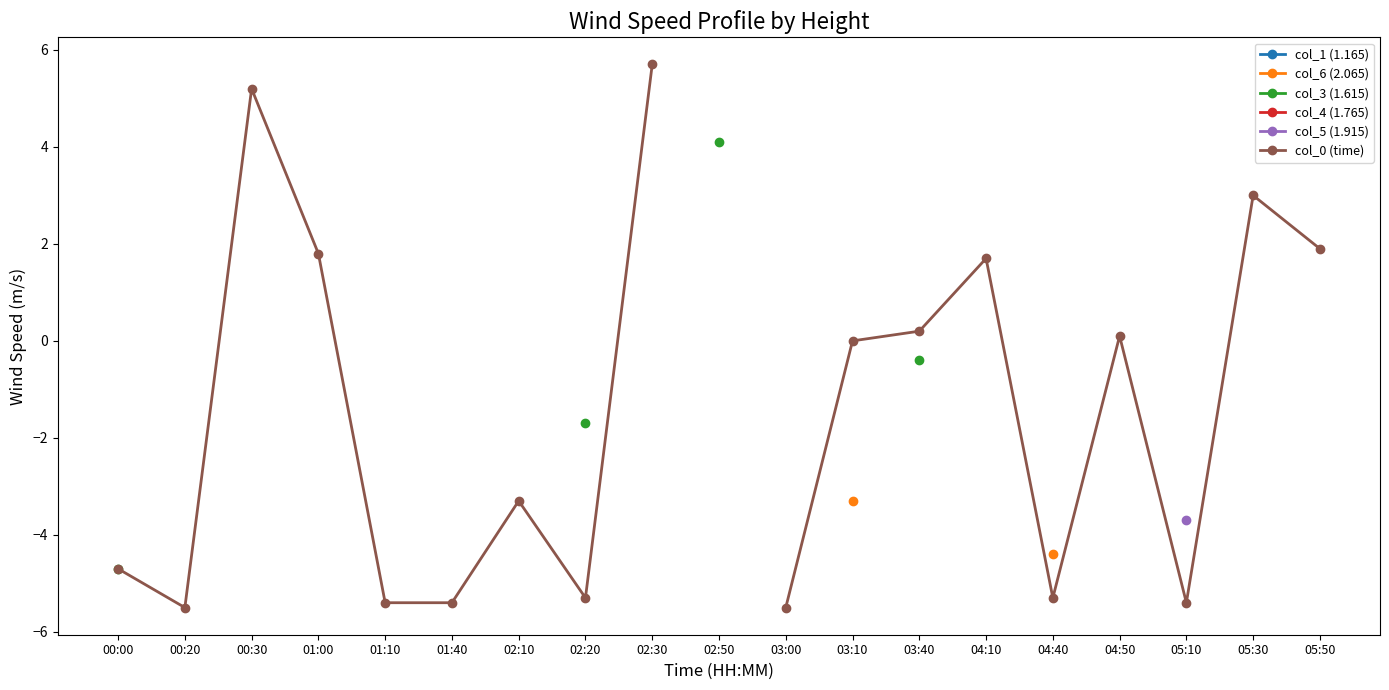

True or false: col_5 (1.915) and col_3 (1.615) intersect in this chart.

False